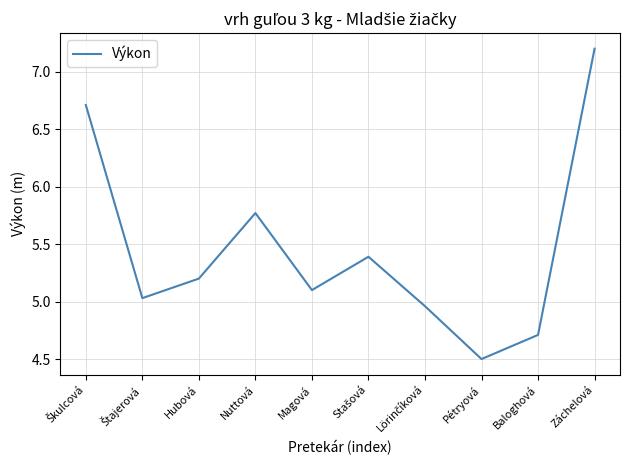

What is the difference between the maximum and minimum values?

2.7